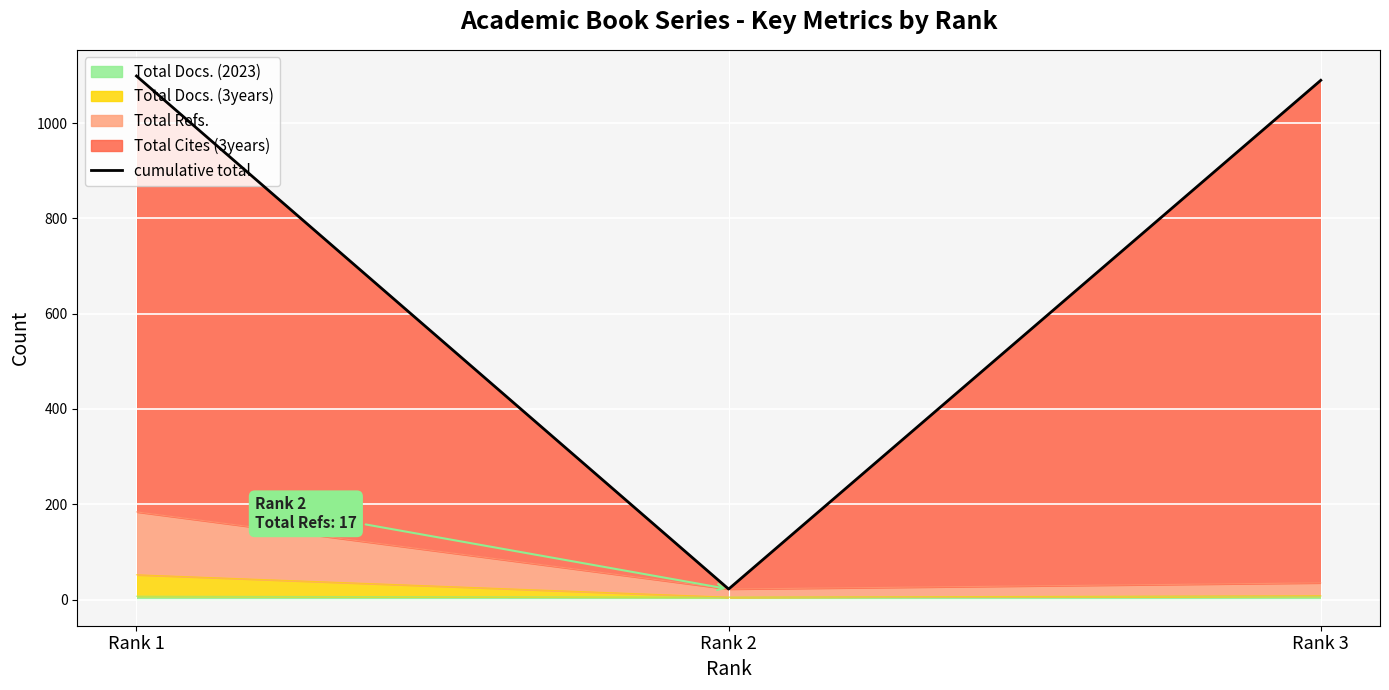

Reading right to left, list all the values displayed in this chart.

Rank 3=1090	Rank 2=22	Rank 1=1099